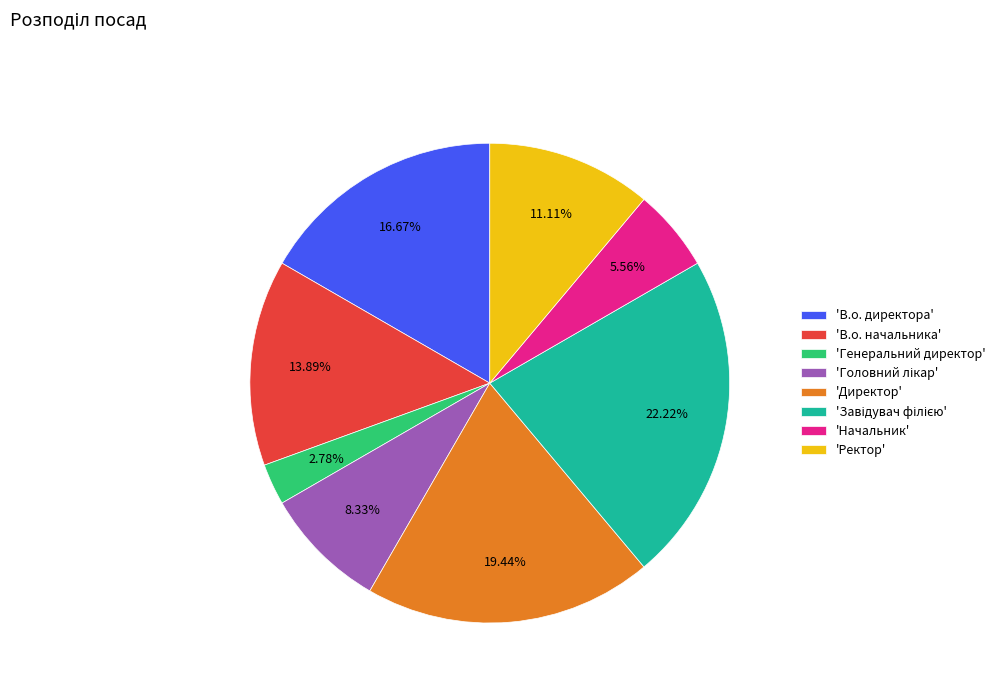

What is the ratio of the value at 'Ректор' to the value at 'Директор'?

0.6